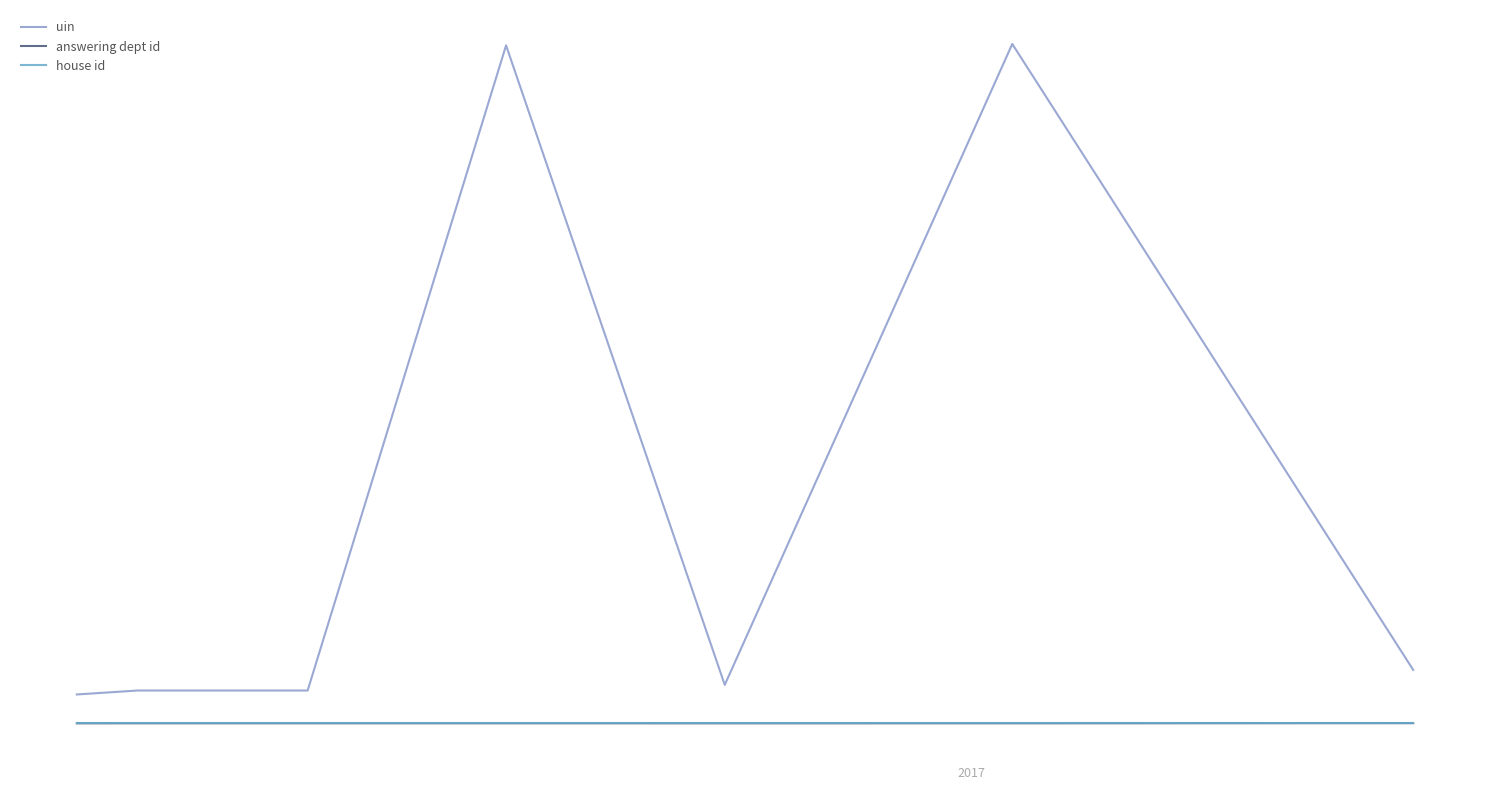

True or false: uin and house id cross at least once.

False